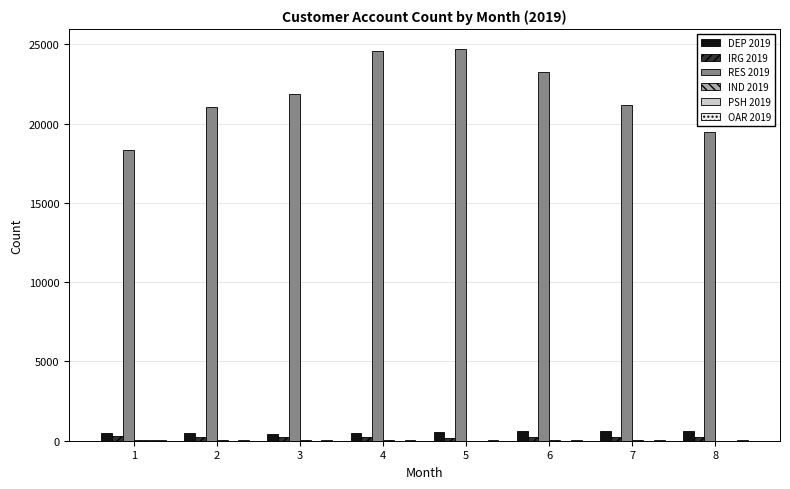

Count the number of data series in this chart.

6